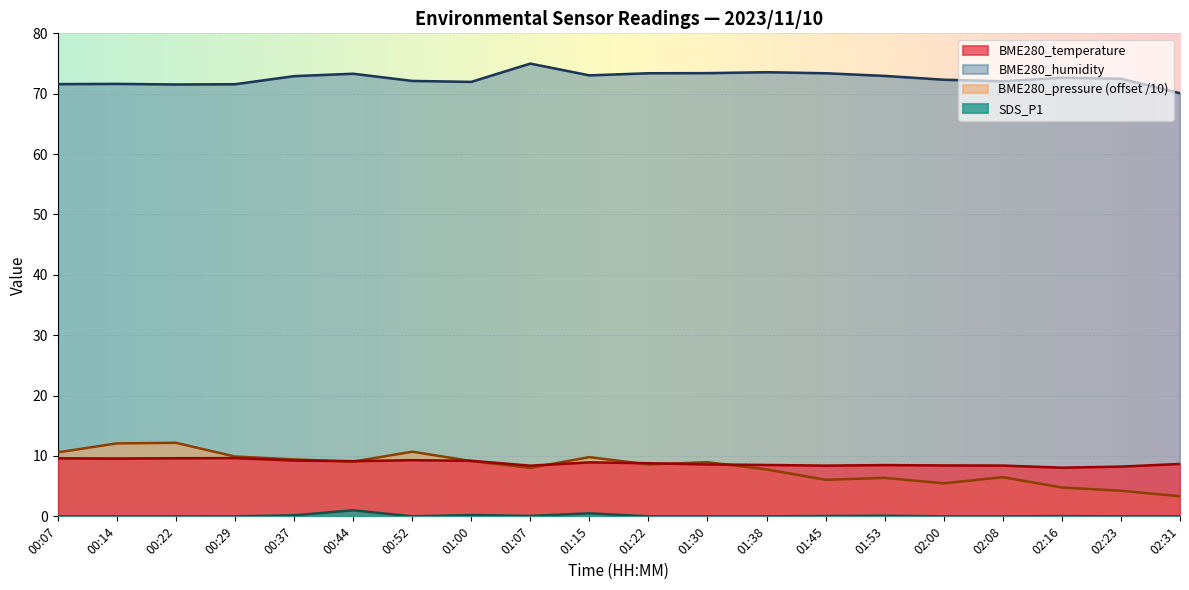

Is the value of SDS_P1 at 00:37 greater than the value of BME280_temperature at 00:07?

No